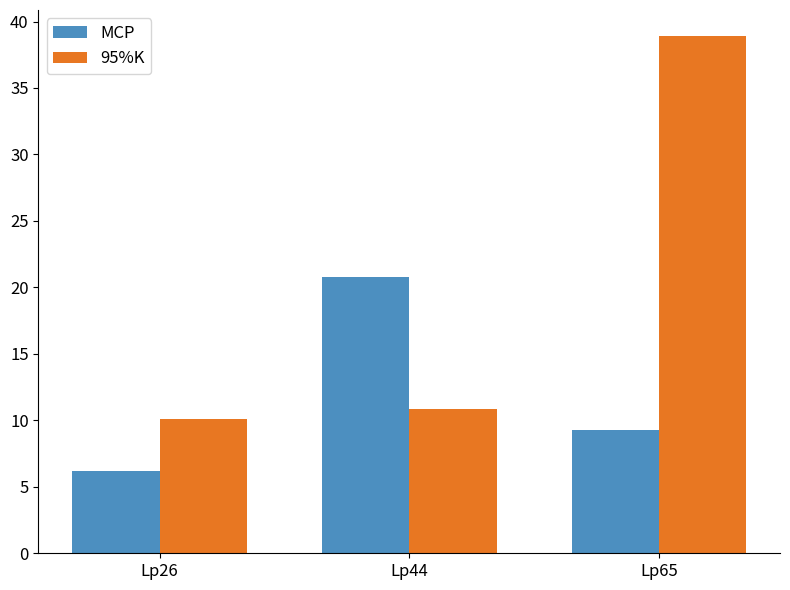

What is the difference between the second highest and minimum values in the MCP series?

3.1